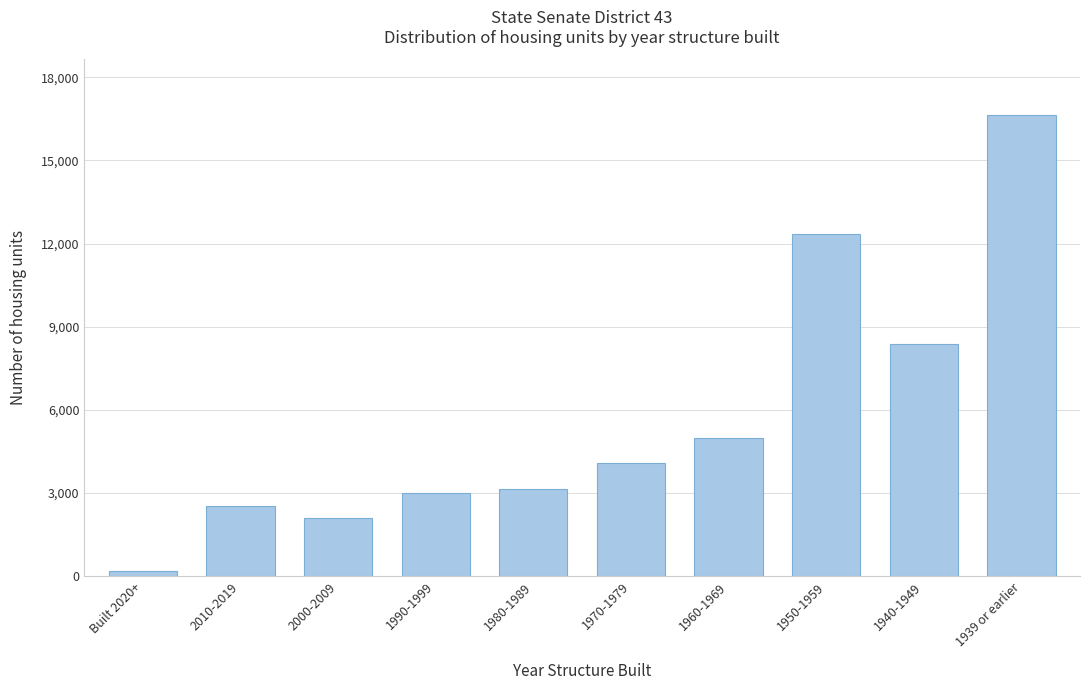

Reading left to right, extract all data points from this chart.

208	2542	2105	2994	3132	4084	4984	12329	8363	16647